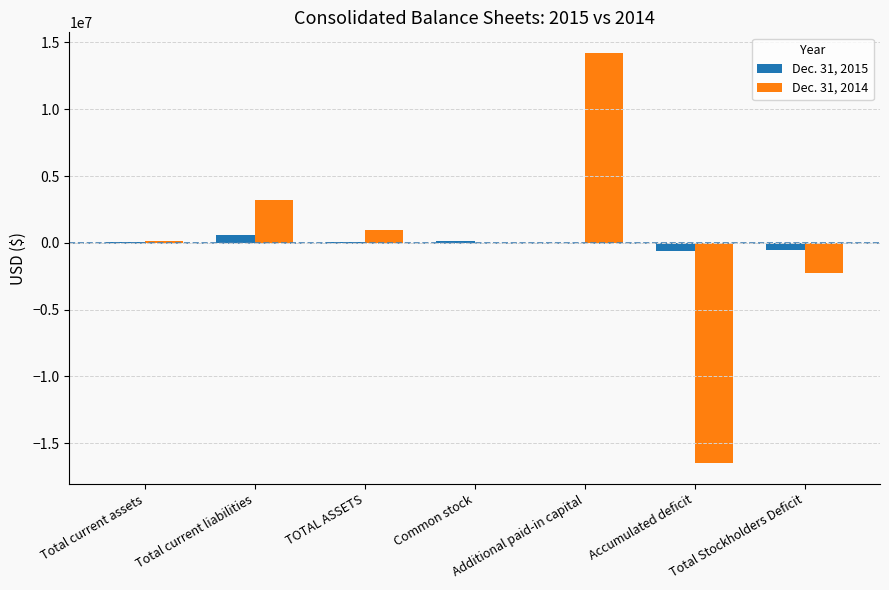

Is the value of Dec. 31, 2015 at Total Stockholders Deficit greater than the value of Dec. 31, 2014 at Accumulated deficit?

Yes